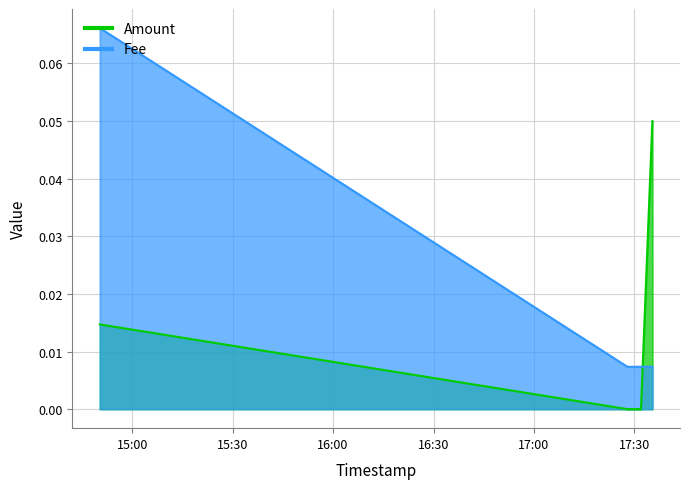

What is the sum of the Fee values at 2021-04-19 17:27:53 and 2021-04-19 14:50:20?

0.1